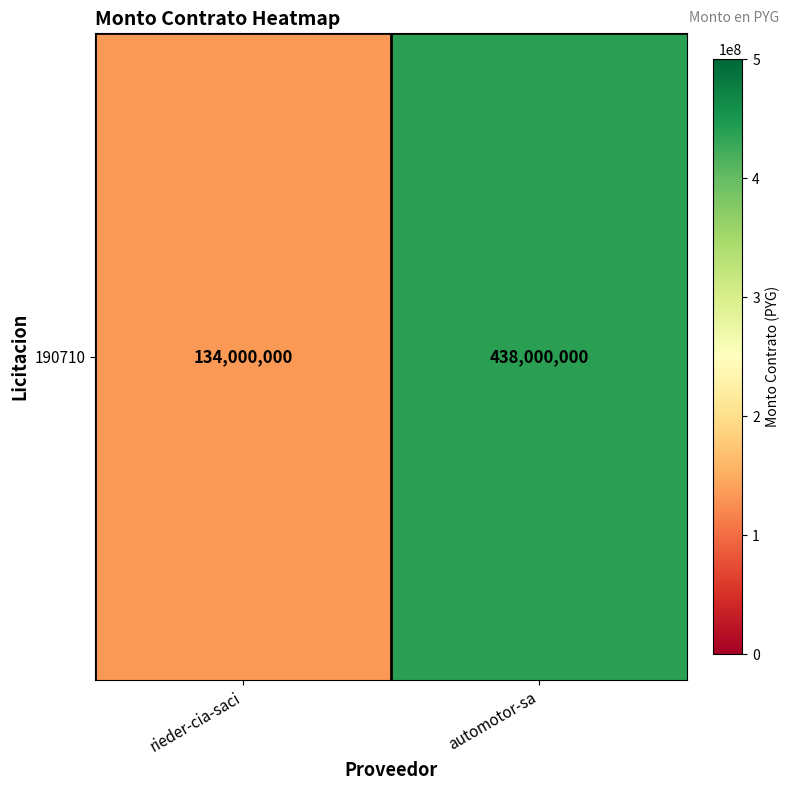

Rank the categories by value from lowest to highest.

rieder-cia-saci, automotor-sa